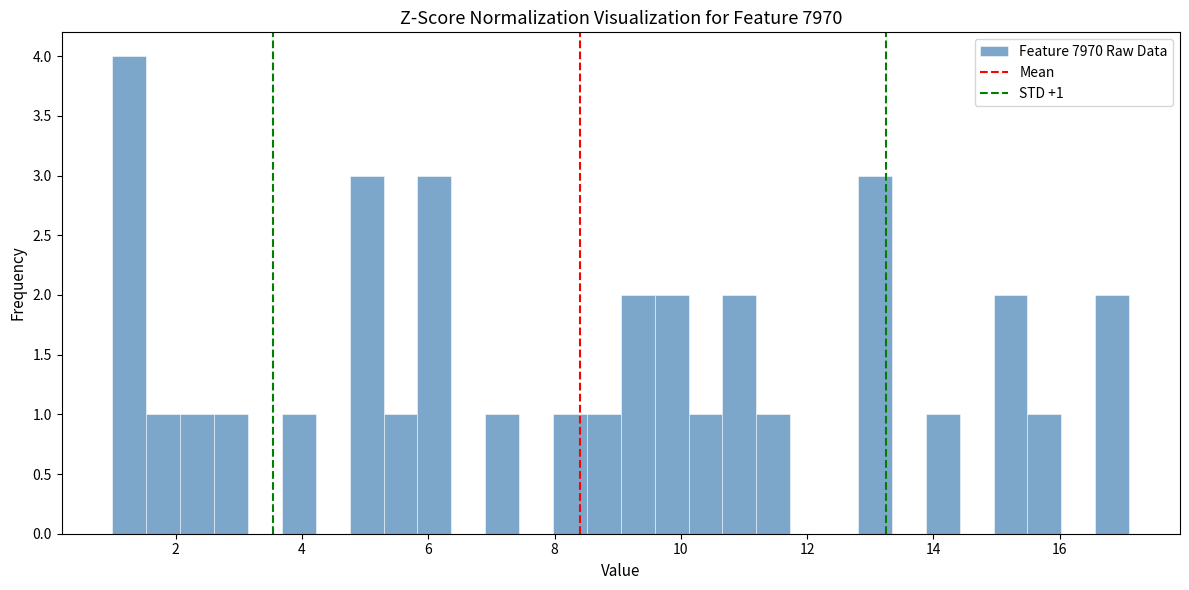

Around what value on the x-axis is the tallest bar? Give the approximate position of its centre, as read against the axis.

1.2